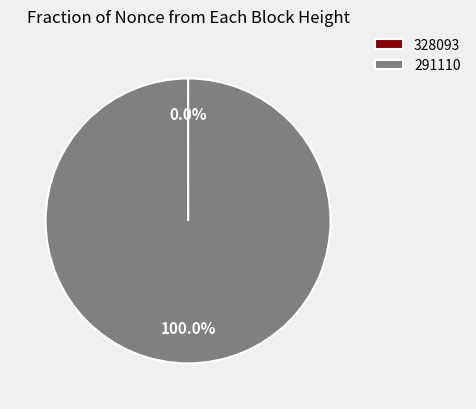

What is the majority slice?

291110